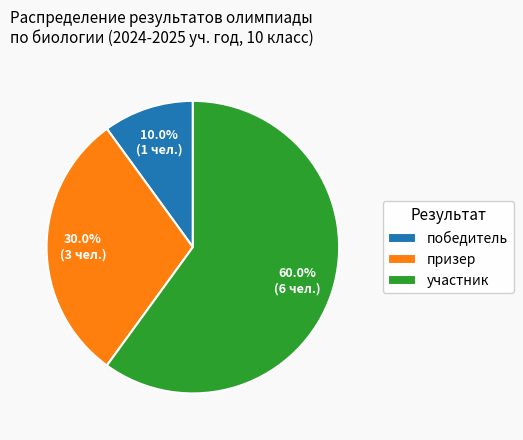

Between участник and победитель, which is larger?

участник